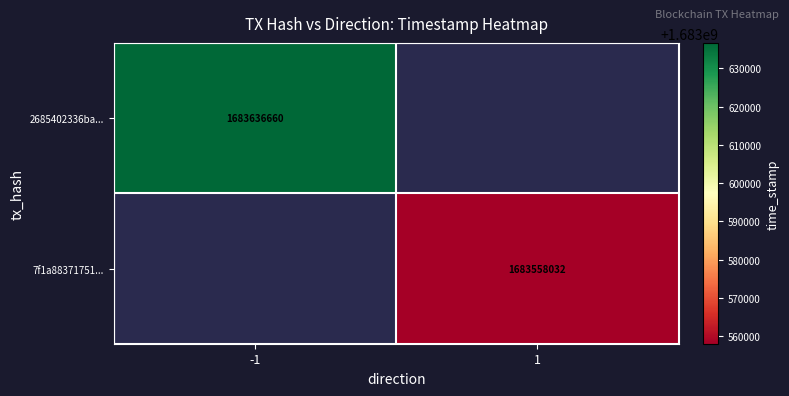

True or false: 2685402336ba... has a value of 2836906243 at -1.

False